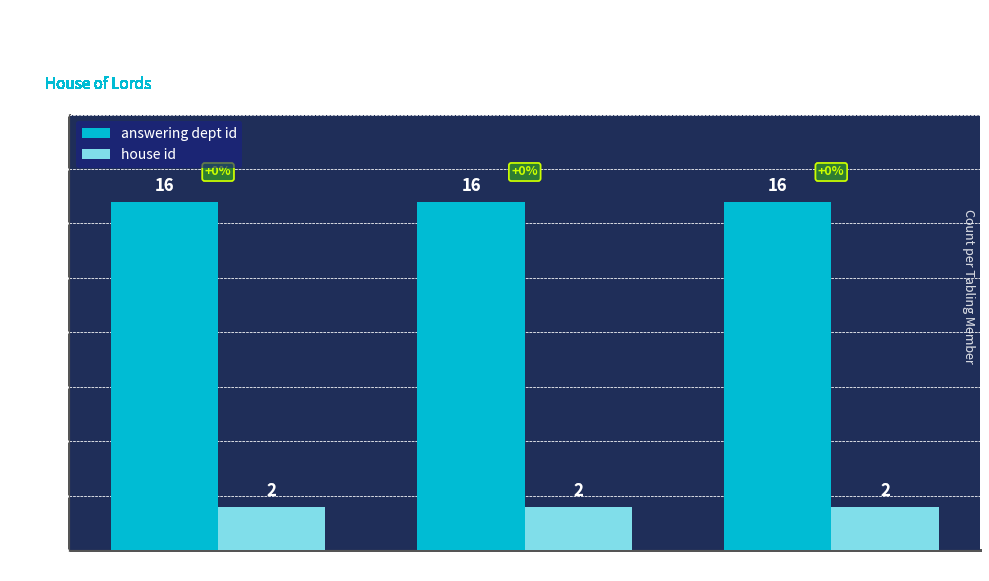

Is the value of house id at Lord Hylton greater than the value of answering dept id at Lord Hylton?

No